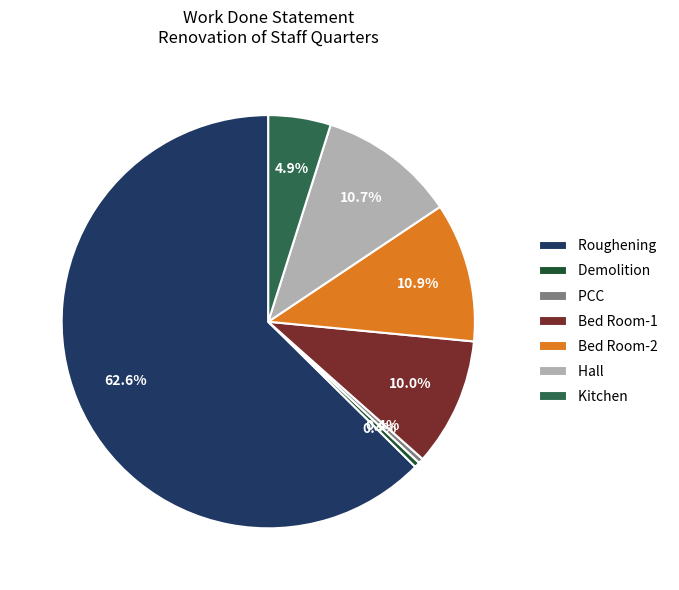

Is it true that Demolition is 8% of the pie?

False